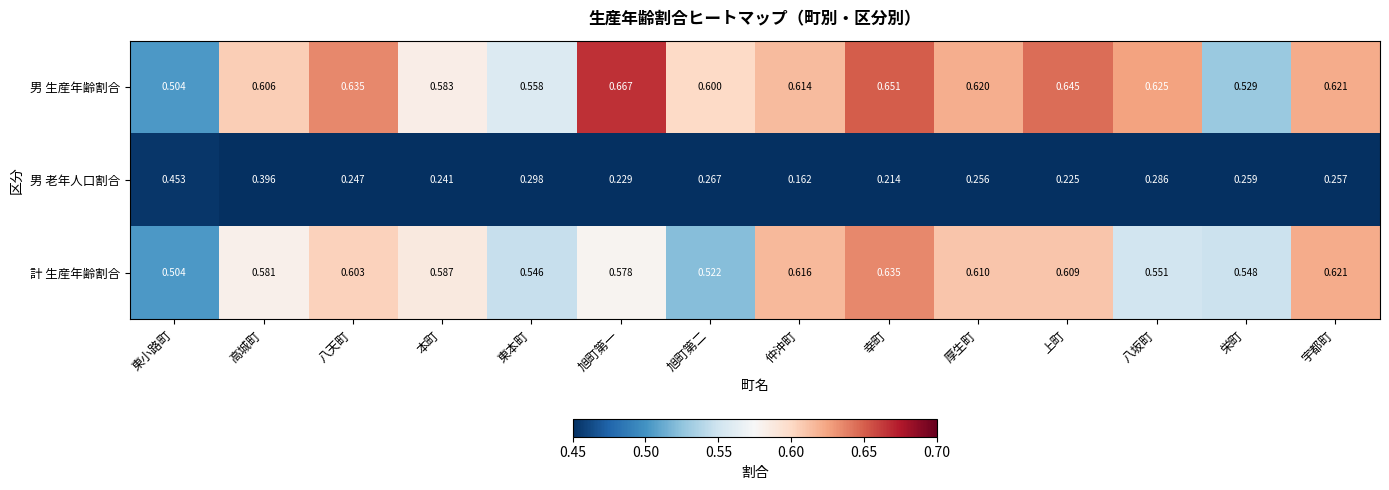

Which series has the largest range (max minus min)?

男 老年人口割合